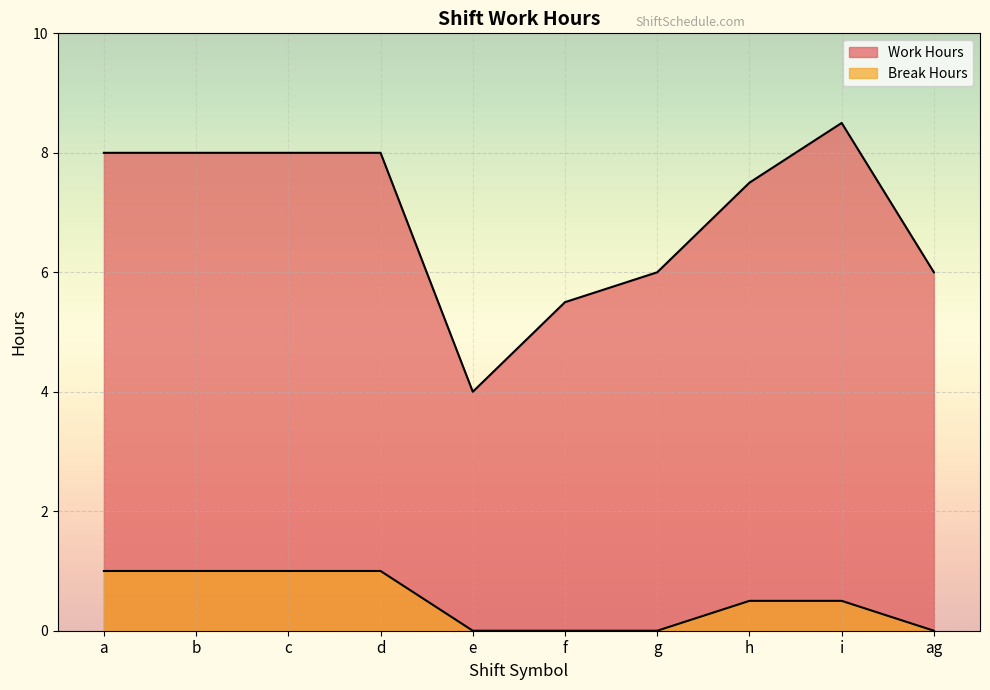

Reading left to right, what are all the values shown in this chart?

Work Hours: 8.0	8.0	8.0	8.0	4.0	5.5	6.0	7.5	8.5	6.0
Break Hours: 1.0	1.0	1.0	1.0	0.0	0.0	0.0	0.5	0.5	0.0